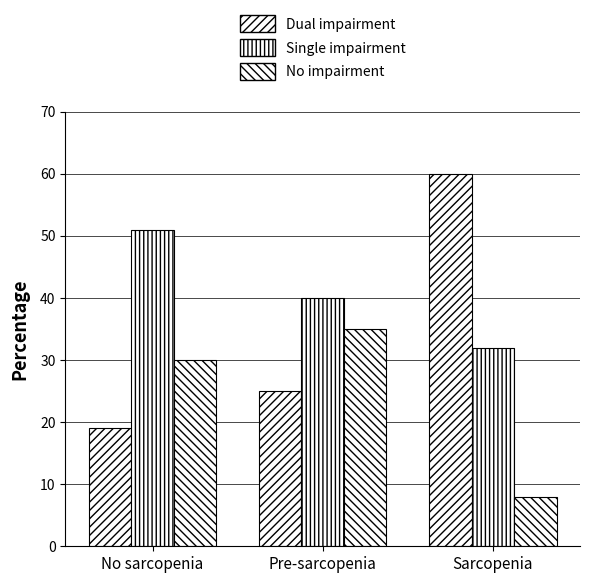

Rank the categories by No impairment value from highest to lowest.

Pre-sarcopenia, No sarcopenia, Sarcopenia